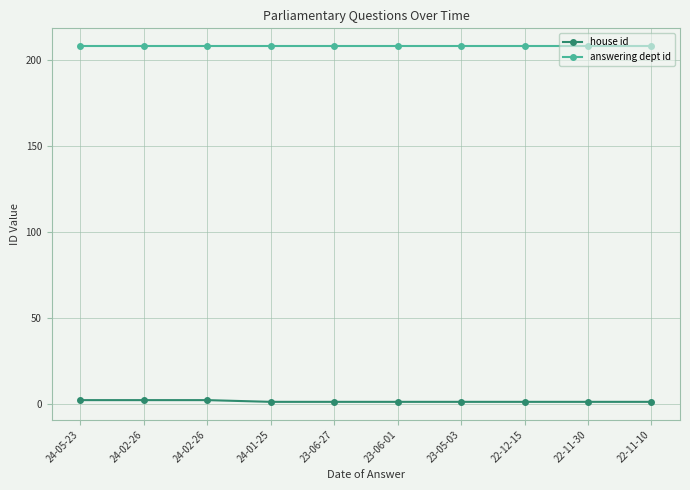

What are all the series names shown in the legend?

house id, answering dept id